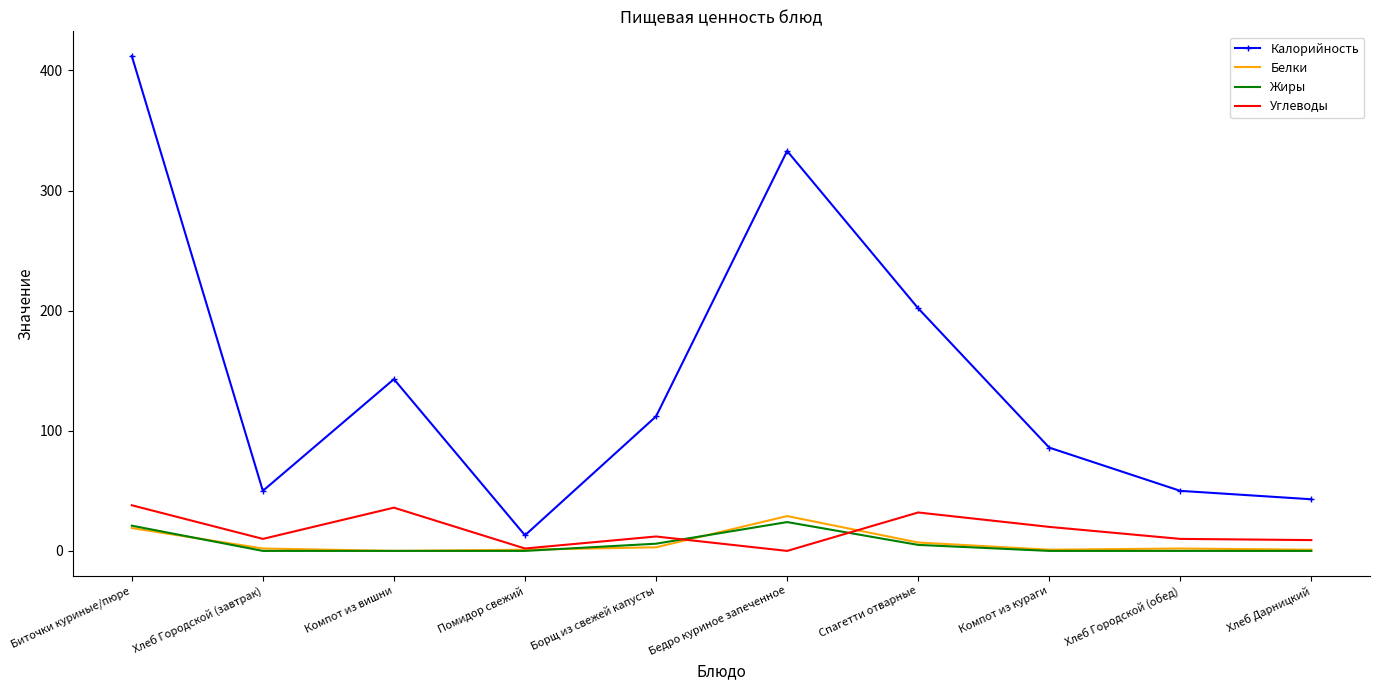

What is the maximum value shown in the chart?

412